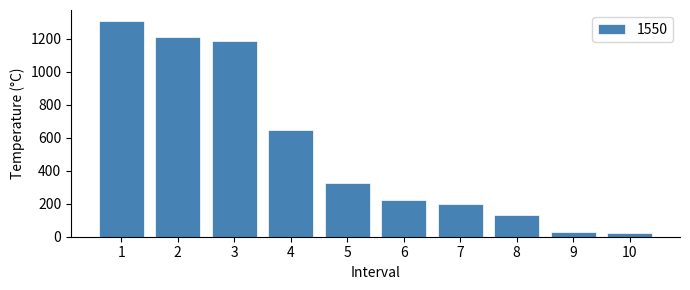

Reading left to right, extract all data points from this chart.

1310	1210	1190	650	325	220	200	130	30	20